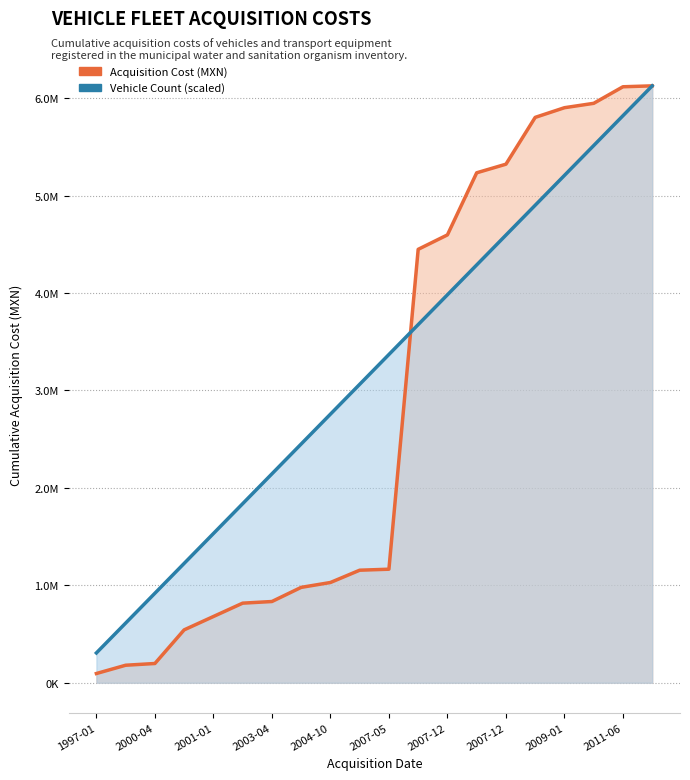

Rank the series by their average value, from highest to lowest.

Vehicle Count (scaled), Acquisition Cost (MXN)